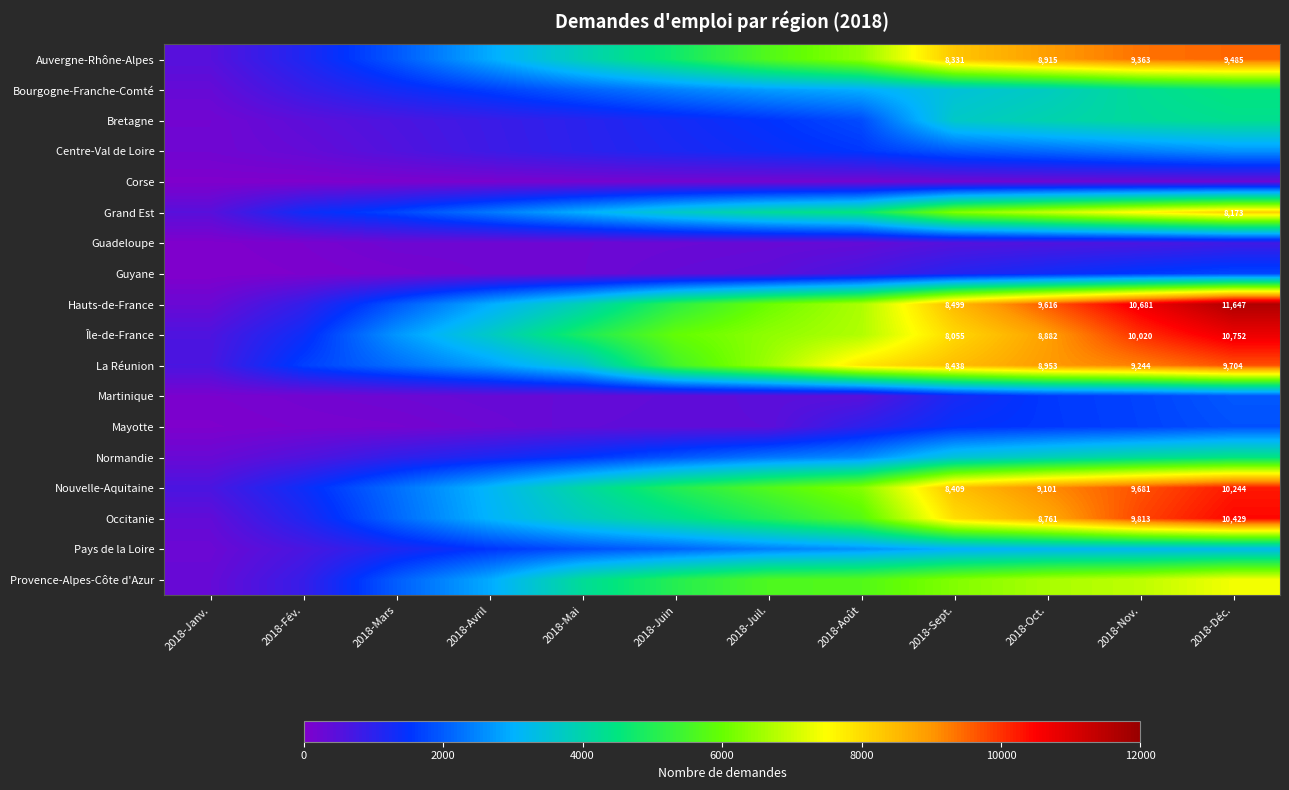

Between 2018-Août and 2018-Juil., which is larger?

2018-Août